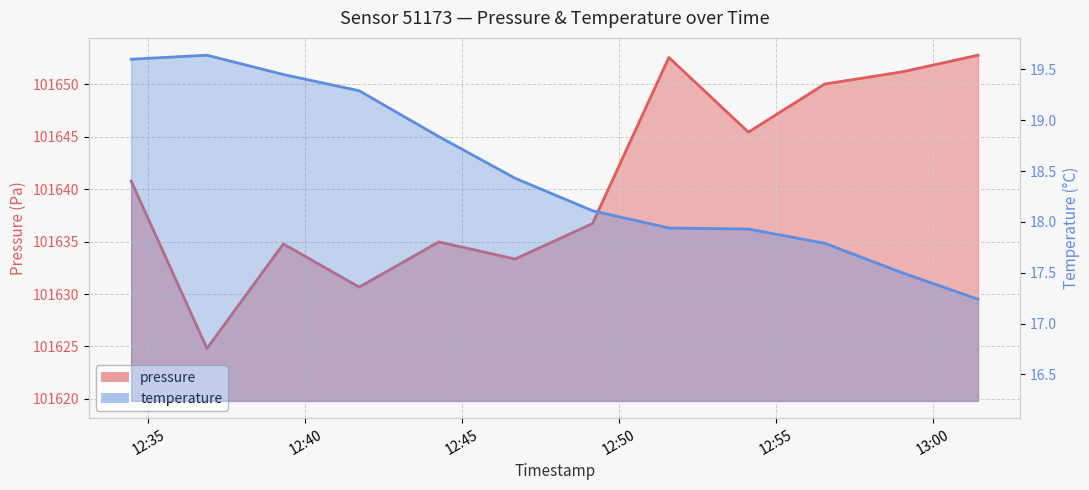

What is the approximate value of temperature at 2023-08-07T12:39:18?

19.4